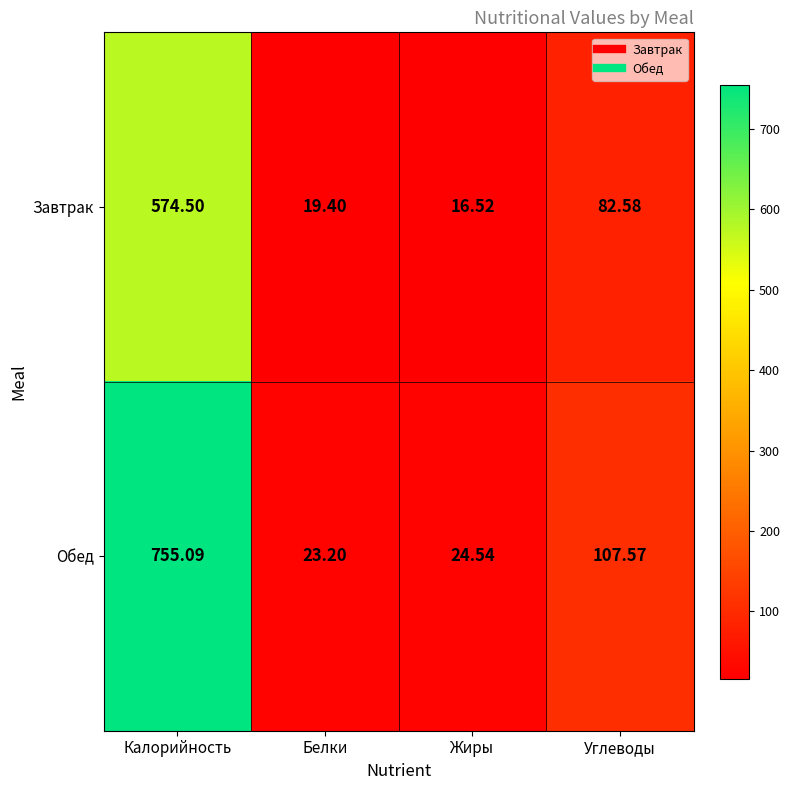

Count the number of categories in the chart.

4